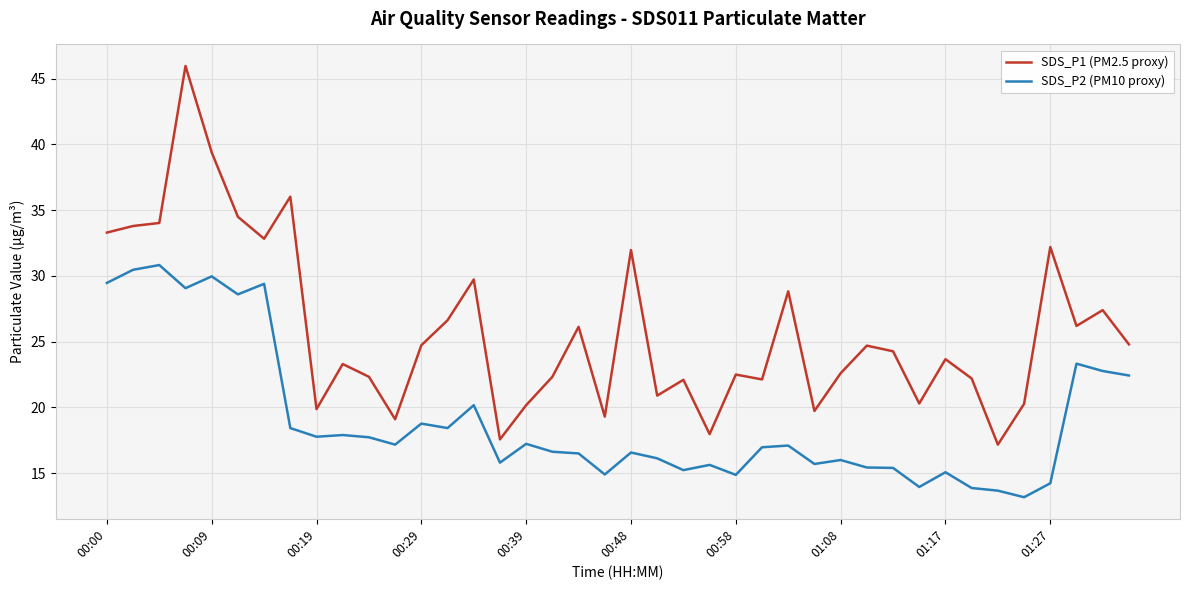

True or false: SDS_P1 (PM2.5 proxy) and SDS_P2 (PM10 proxy) cross at least once.

False